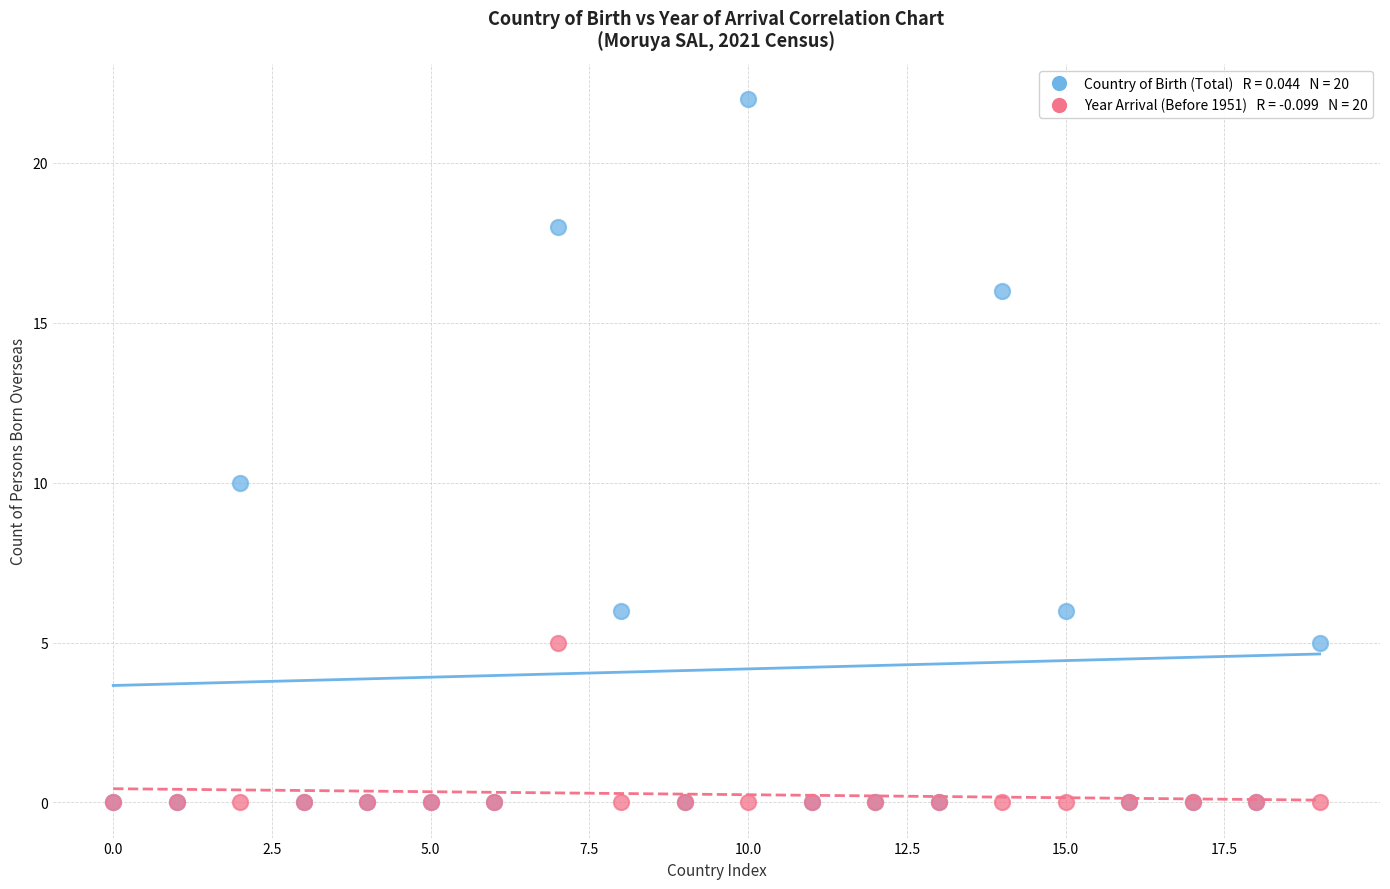

Across all series, what Y value is closest to 11?

10